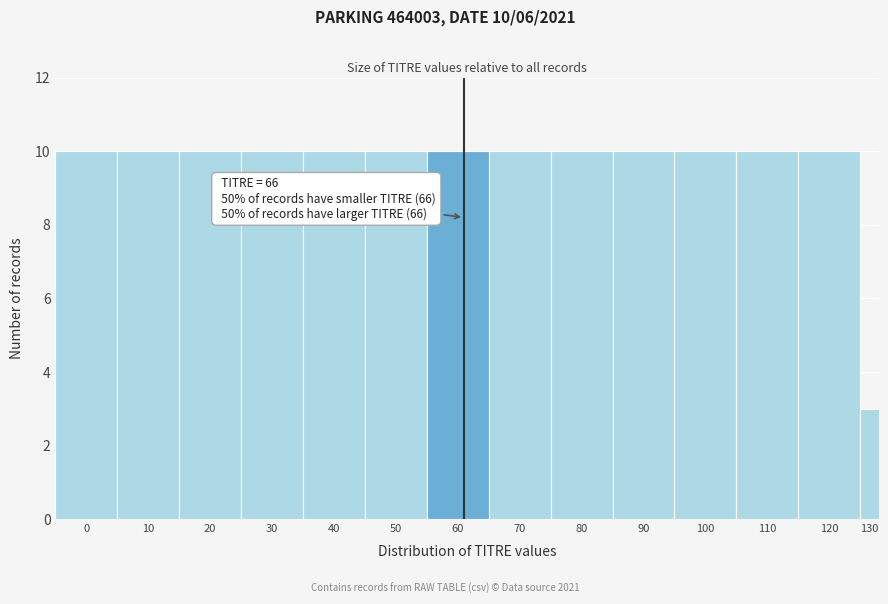

Reading left to right, transcribe all the data shown in this chart.

10	10	10	10	10	10	10	10	10	10	10	10	10	3